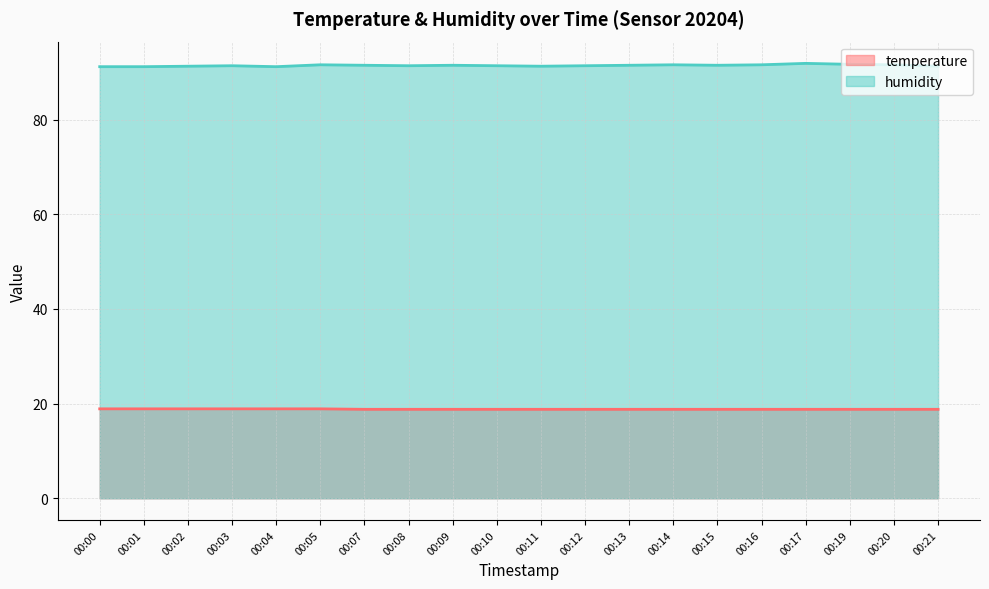

Which series changed the most between 00:11 and 00:20?

humidity